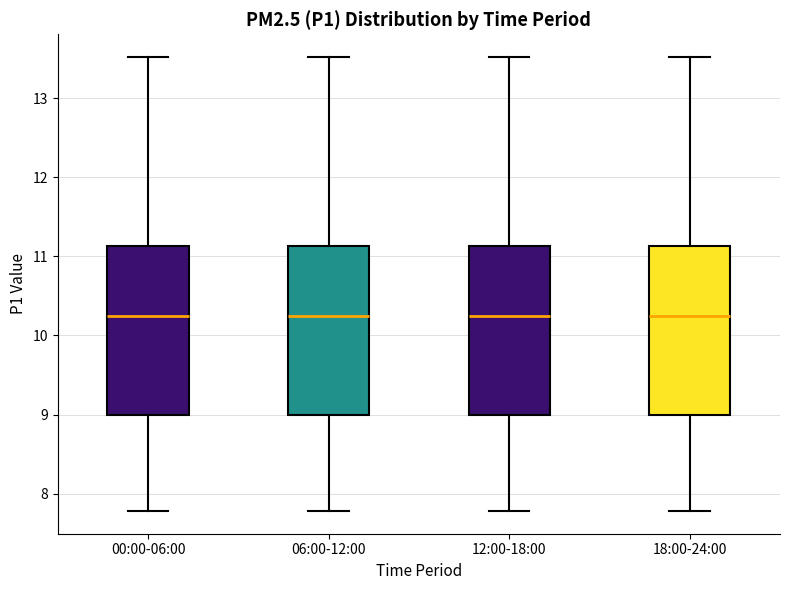

Reading left to right, transcribe this box plot: for each box, give where its median line is, the range the box spans, and where its two whiskers end, as read against the y-axis. The values are not printed on the chart, so give them approximately, as read against the axis.

00:00-06:00: median 10.2, box 9.0 to 11.1, whiskers 7.8 to 13.5
06:00-12:00: median 10.2, box 9.0 to 11.1, whiskers 7.8 to 13.5
12:00-18:00: median 10.2, box 9.0 to 11.1, whiskers 7.8 to 13.5
18:00-24:00: median 10.2, box 9.0 to 11.1, whiskers 7.8 to 13.5